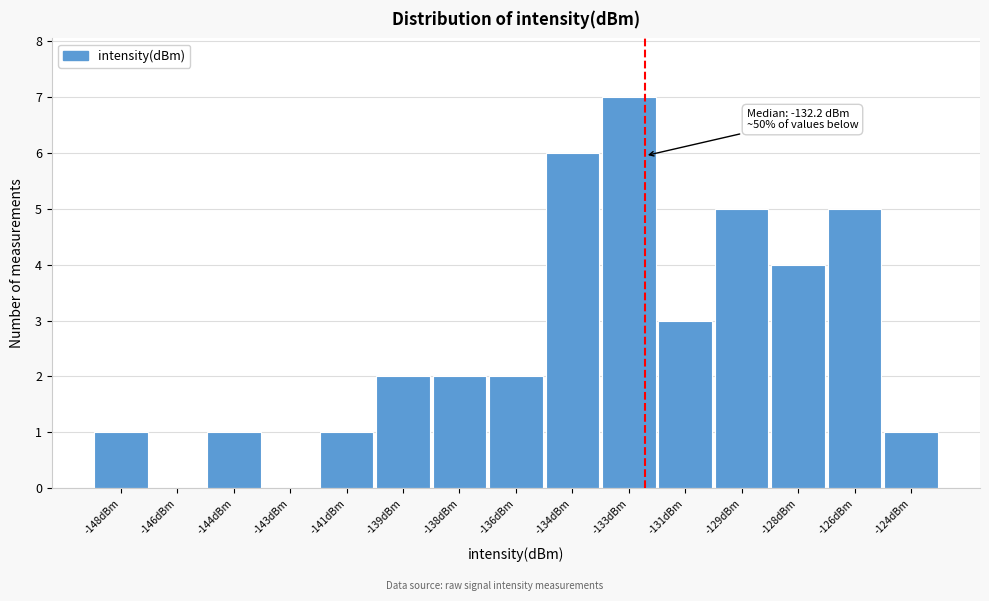

Reading left to right, transcribe all the data shown in this chart.

-148dBm=1	-146dBm=0	-144dBm=1	-143dBm=0	-141dBm=1	-139dBm=2	-138dBm=2	-136dBm=2	-134dBm=6	-133dBm=7	-131dBm=3	-129dBm=5	-128dBm=4	-126dBm=5	-124dBm=1